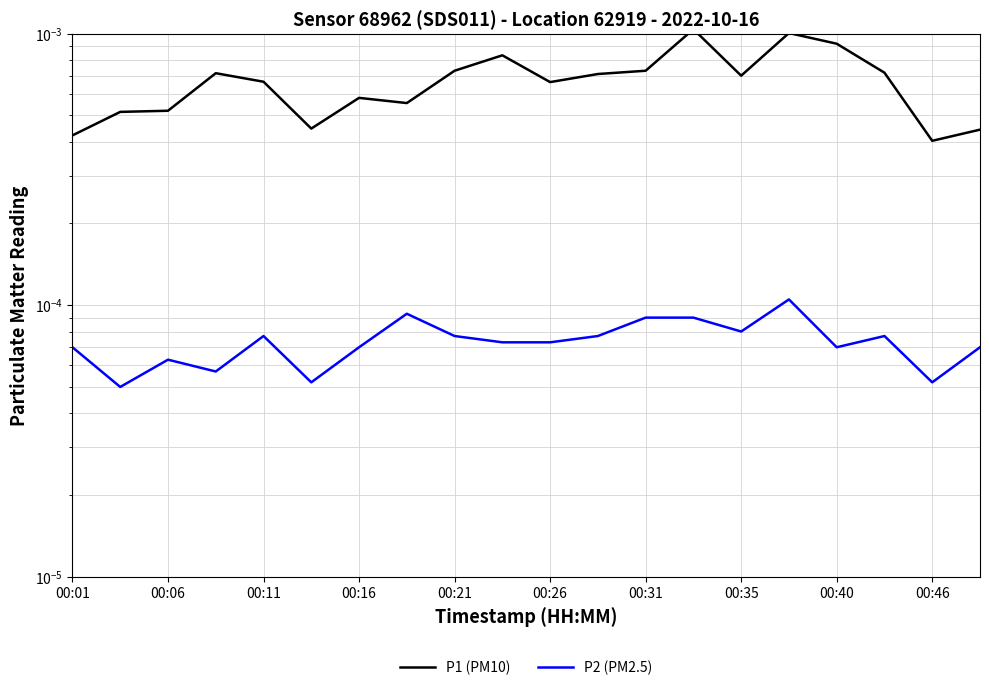

Is it true that P2 (PM2.5) equals 0.0 at 00:26?

False